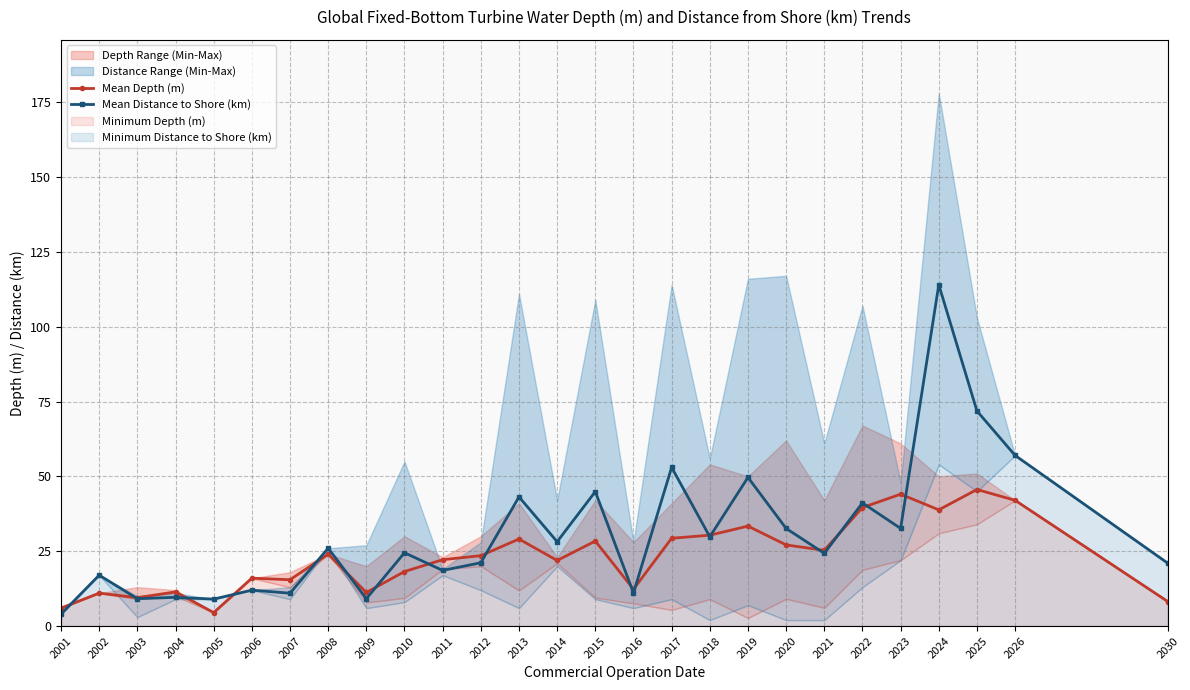

How many lines are shown in the chart?

2